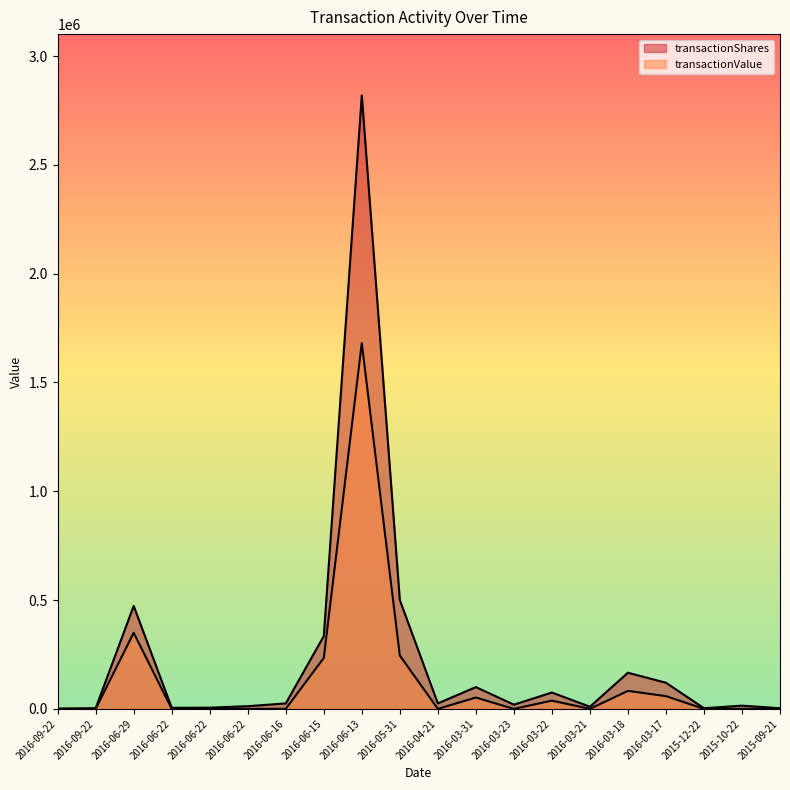

What is the label of the 14th point from the right?

2016-06-16